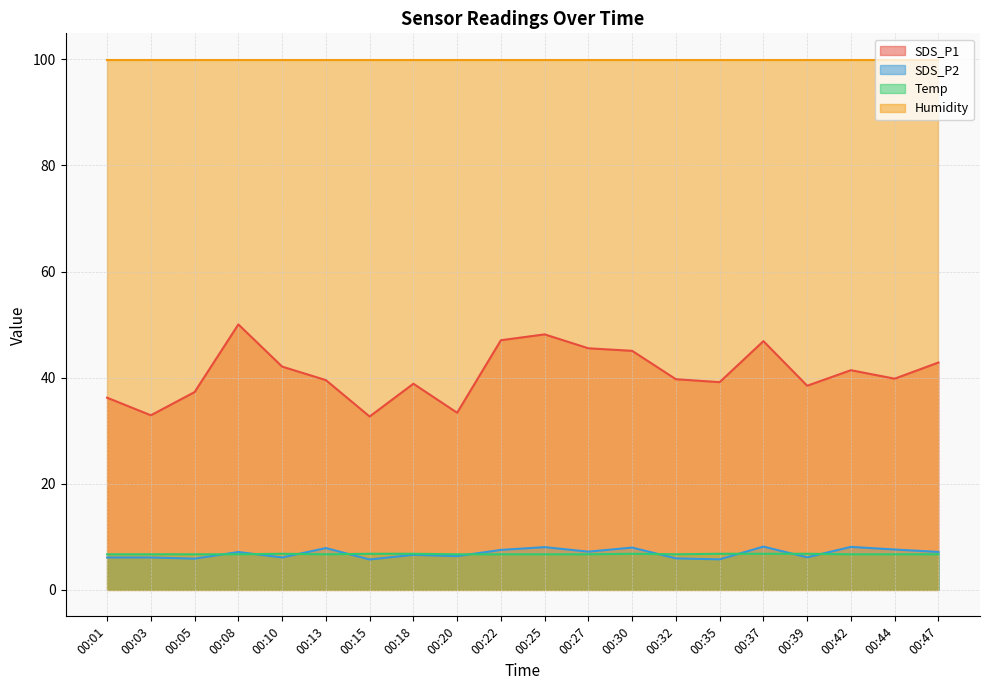

The value of Temp at 00:01 is 4.6. True or false?

False